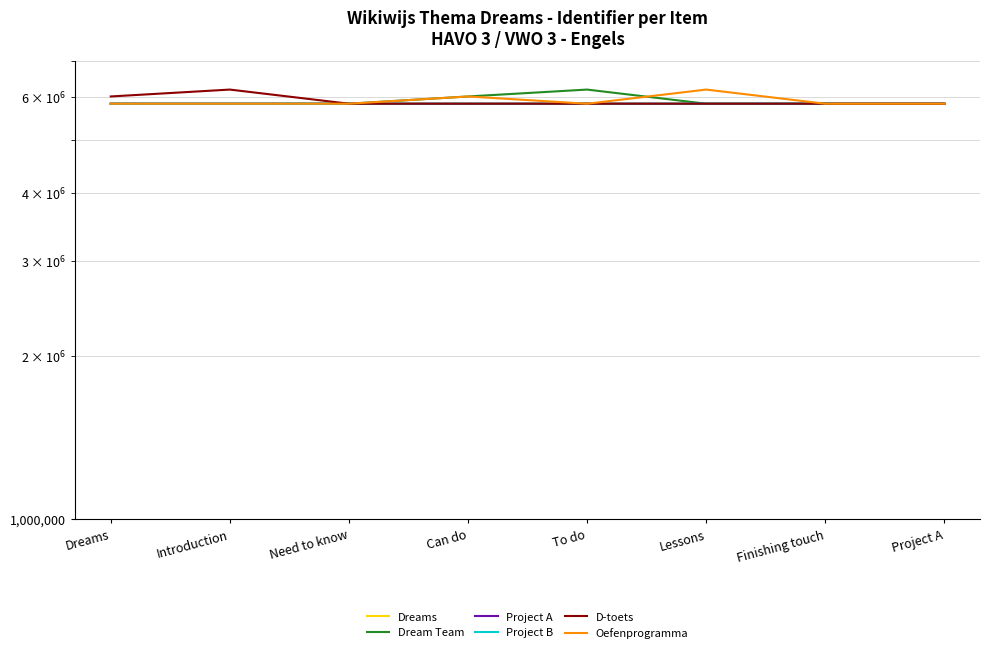

Reading left to right, what are all the values shown in this chart?

Dreams: 5837206	5837207	5837211	5837213	5837215	5837217	5837219	5837221
Dream Team: 5837223	5837226	5837233	6019747	6198332	5837235	5837206	5837207
Project A: 5837221	5837219	5837217	5837215	5837213	5837211	5837207	5837206
Project B: 5837226	5837233	5837223	5837221	5837219	5837217	5837215	5837213
D-toets: 6019747	6198332	5837235	5837233	5837226	5837223	5837221	5837219
Oefenprogramma: 5837233	5837226	5837223	6019747	5837235	6198332	5837221	5837215